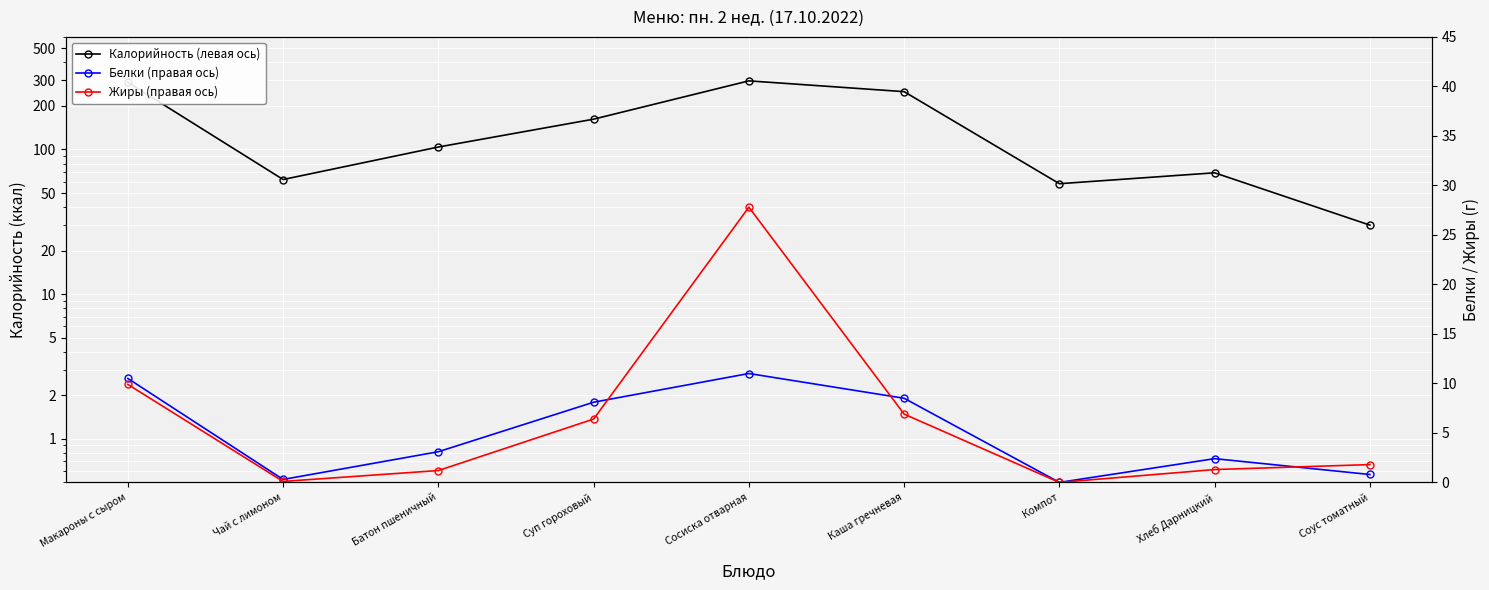

True or false: Калорийность (левая ось) and Белки (правая ось) intersect in this chart.

False